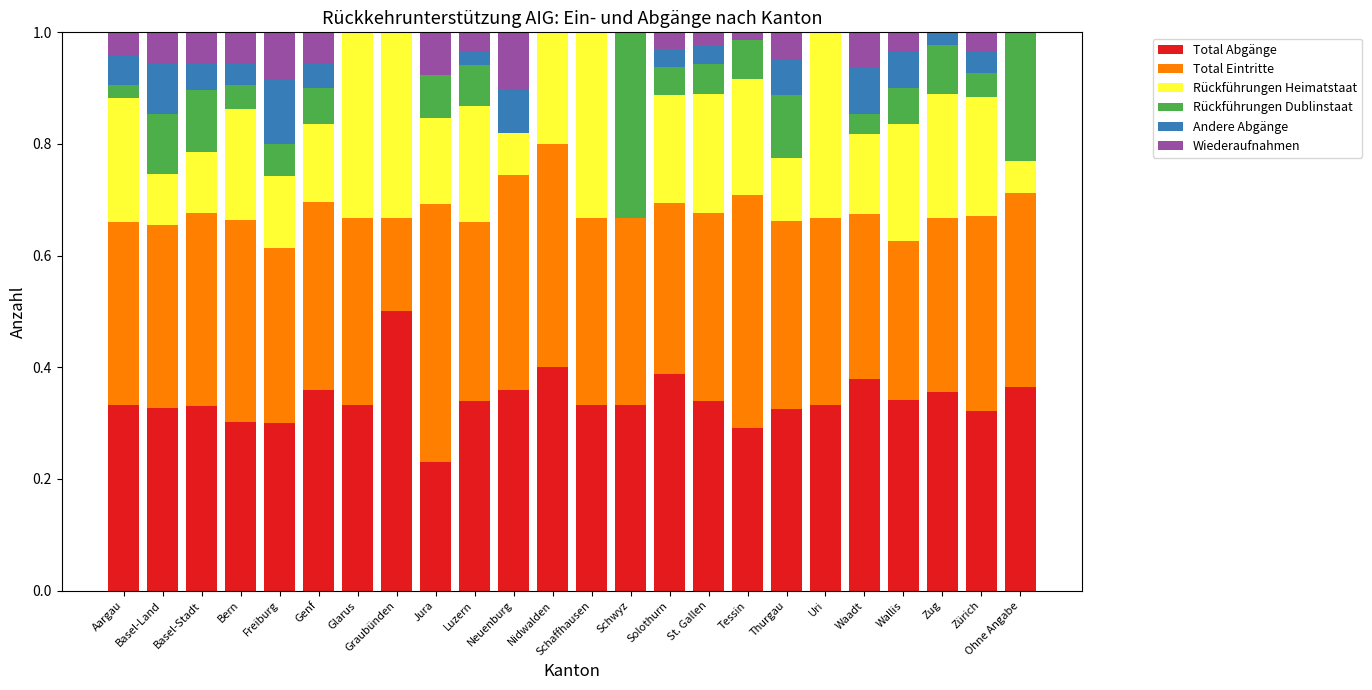

Is it true that Total Abgänge equals 0.5 at Solothurn?

False